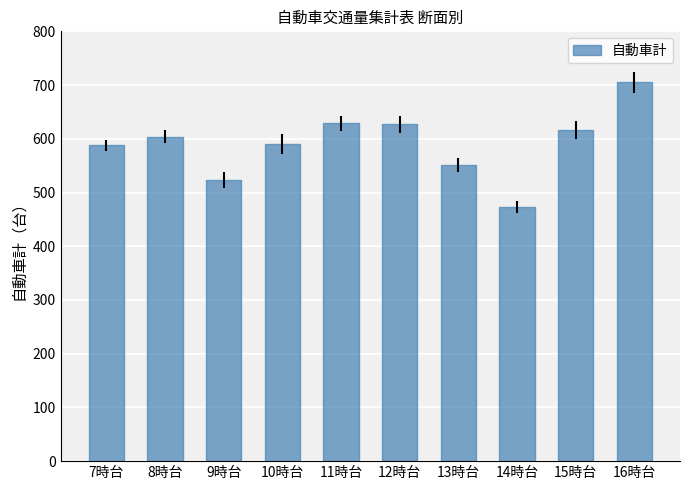

What is the smallest value displayed?

473